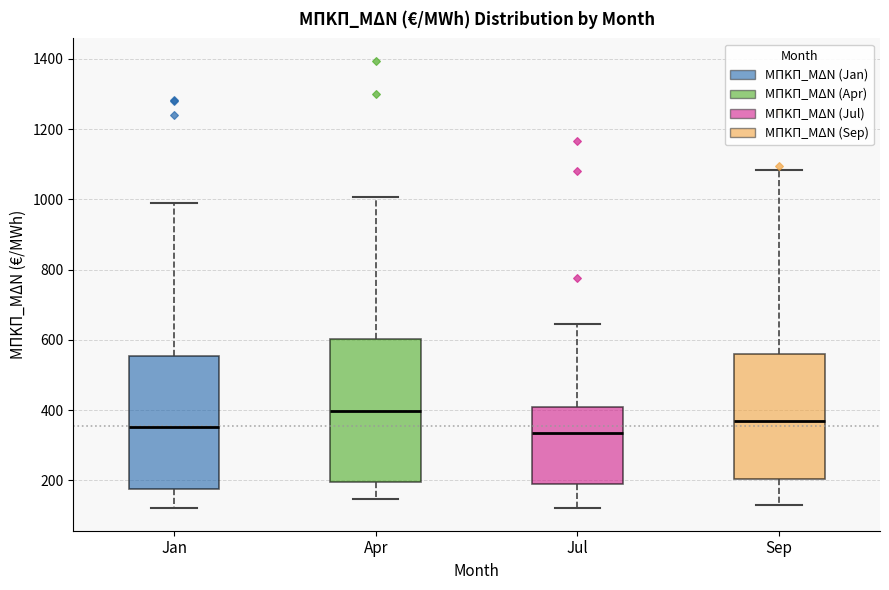

Which box is the tallest, from its lower edge to its upper edge?

Apr